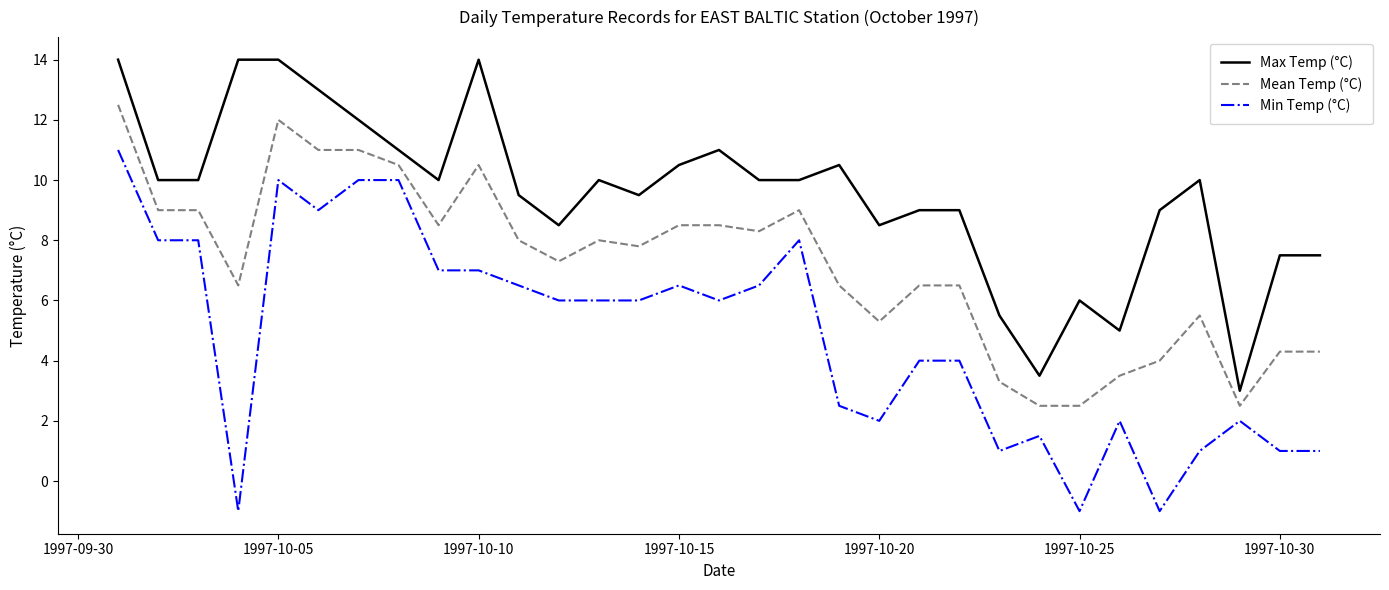

What is the greatest value displayed?

14.0